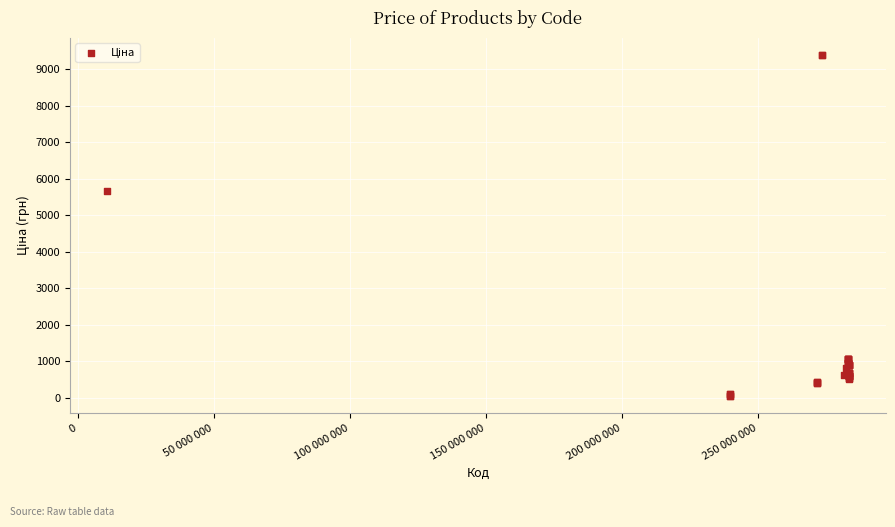

What Y value in the scatter plot is closest to 4720?

5673.8